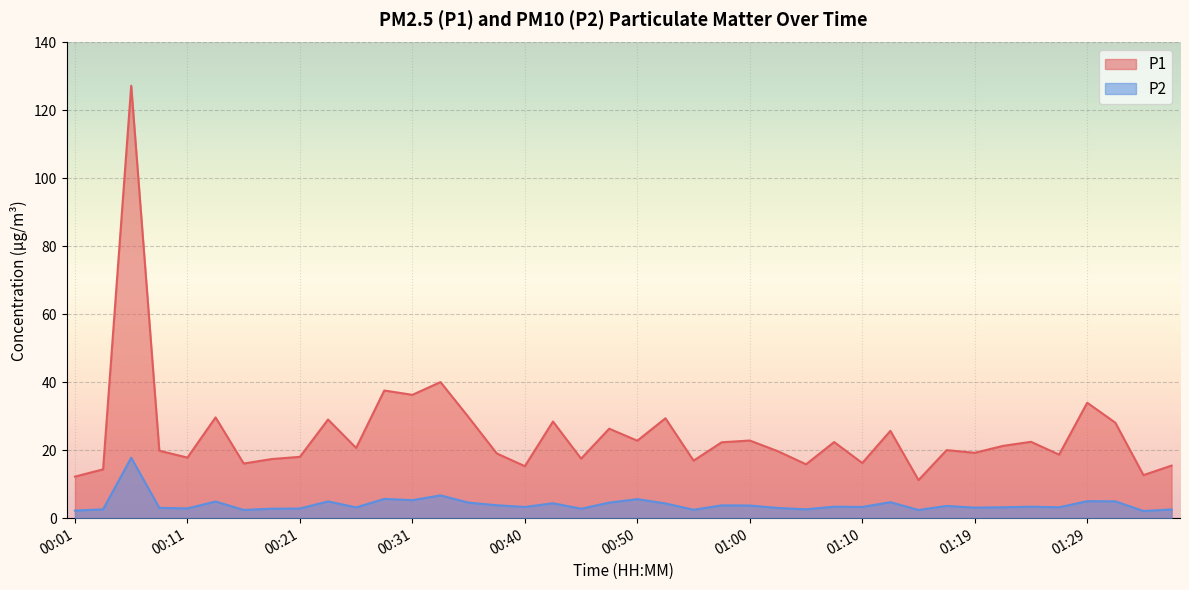

Which category has the highest value in the P1 series?

00:06